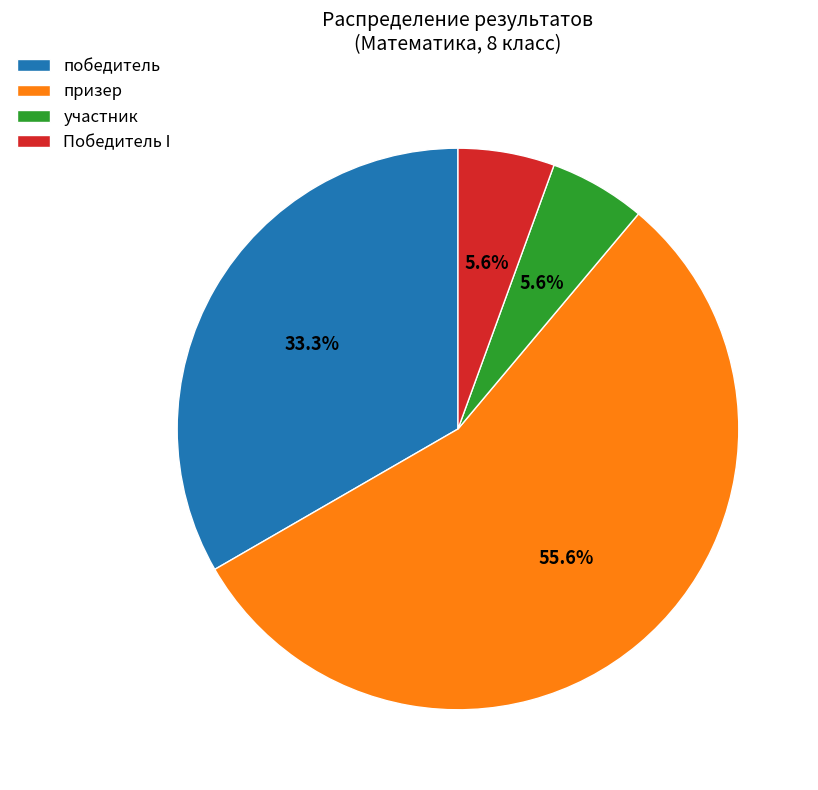

Does победитель represent more than half of the total?

No